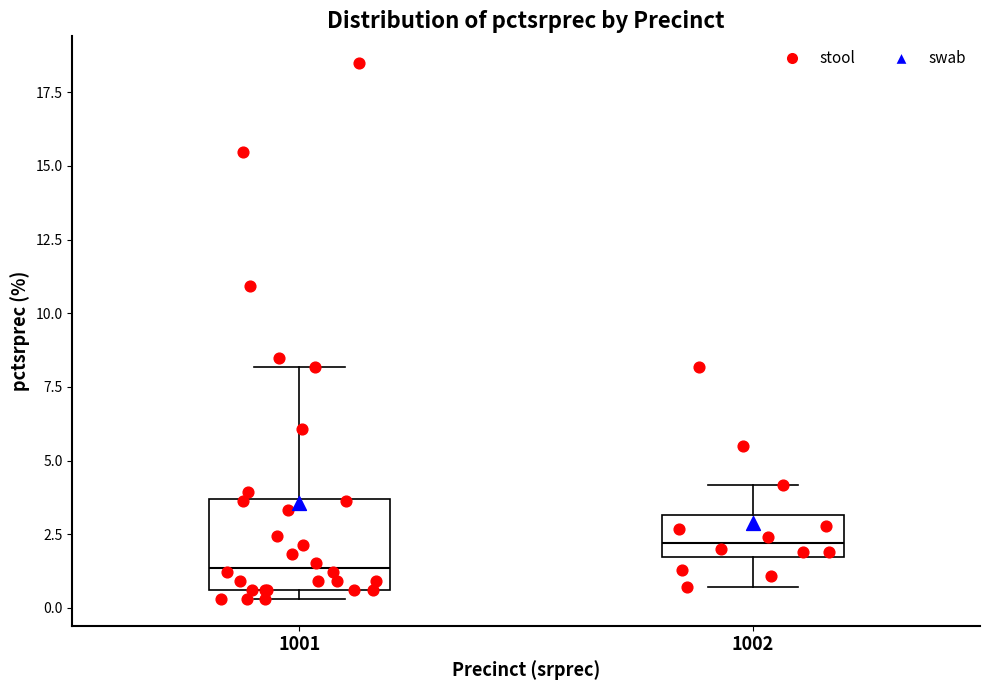

Where does the upper whisker of the box at x = 1002 end on the y-axis? The values are not printed on the chart, so give them approximately, as read against the axis.

4.0